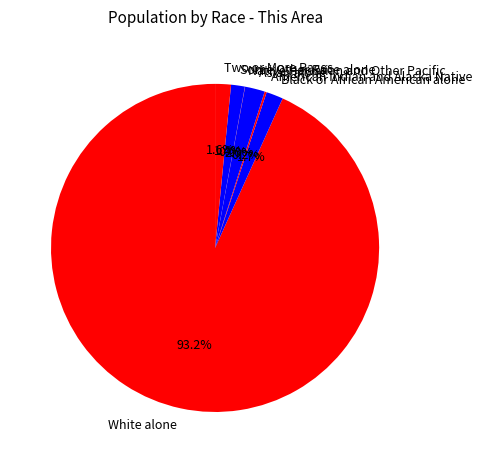

Is White alone the majority of the pie?

Yes